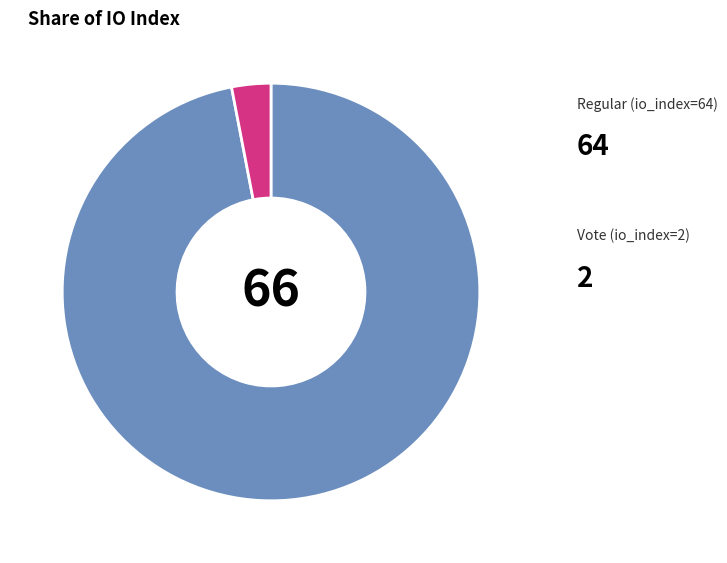

Is there any slice that represents more than half of the pie?

Yes